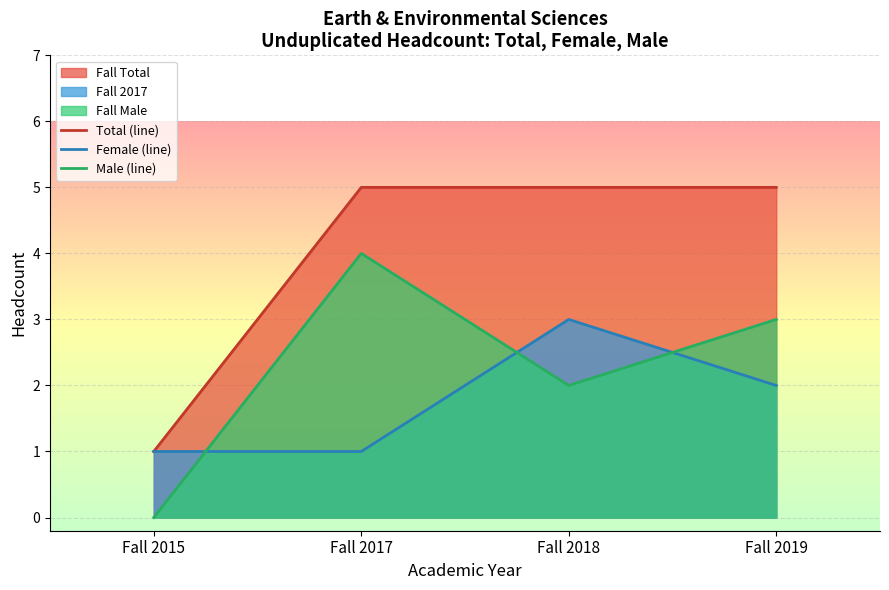

How many series are shown in this chart?

3